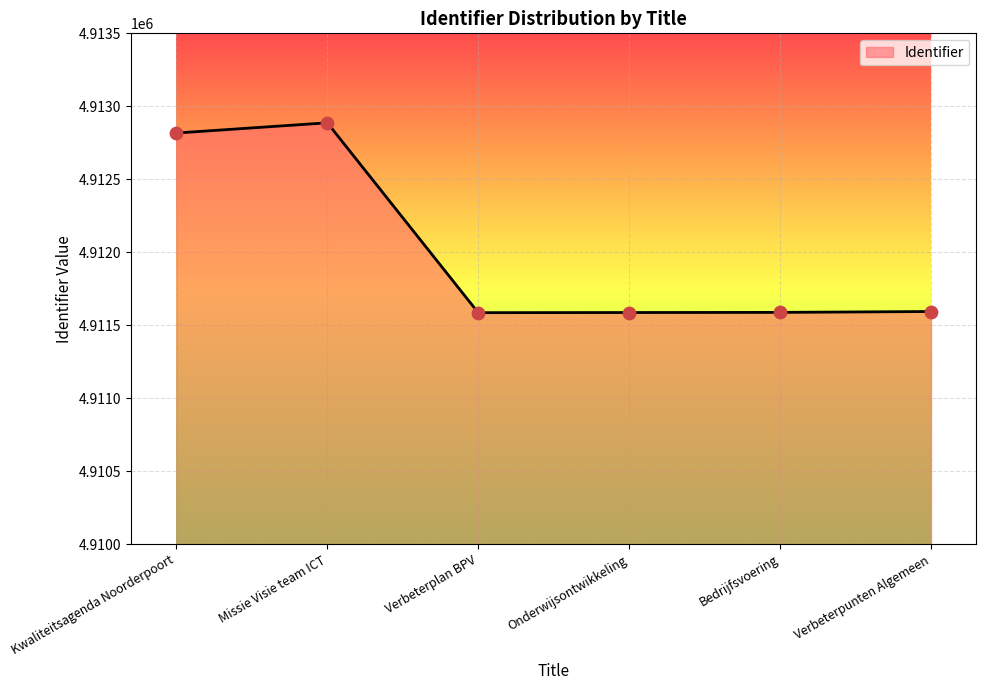

What is the ratio of the value at Bedrijfsvoering to the value at Missie Visie team ICT?

1.0